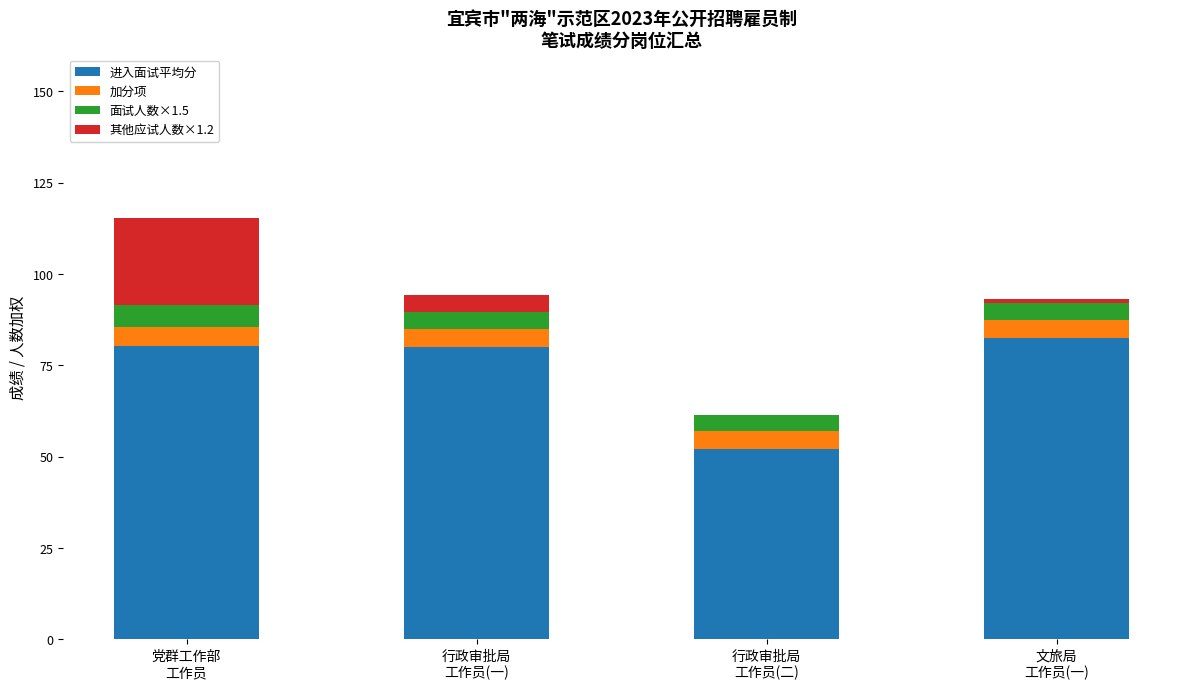

How many categories are shown in the chart?

4